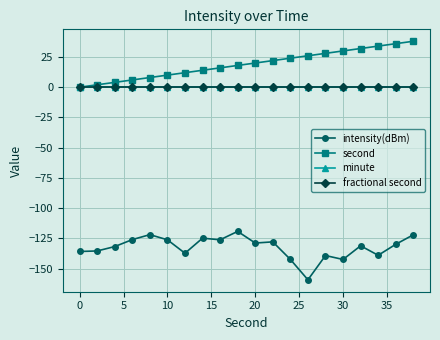

Does the chart have visible grid lines?

Yes